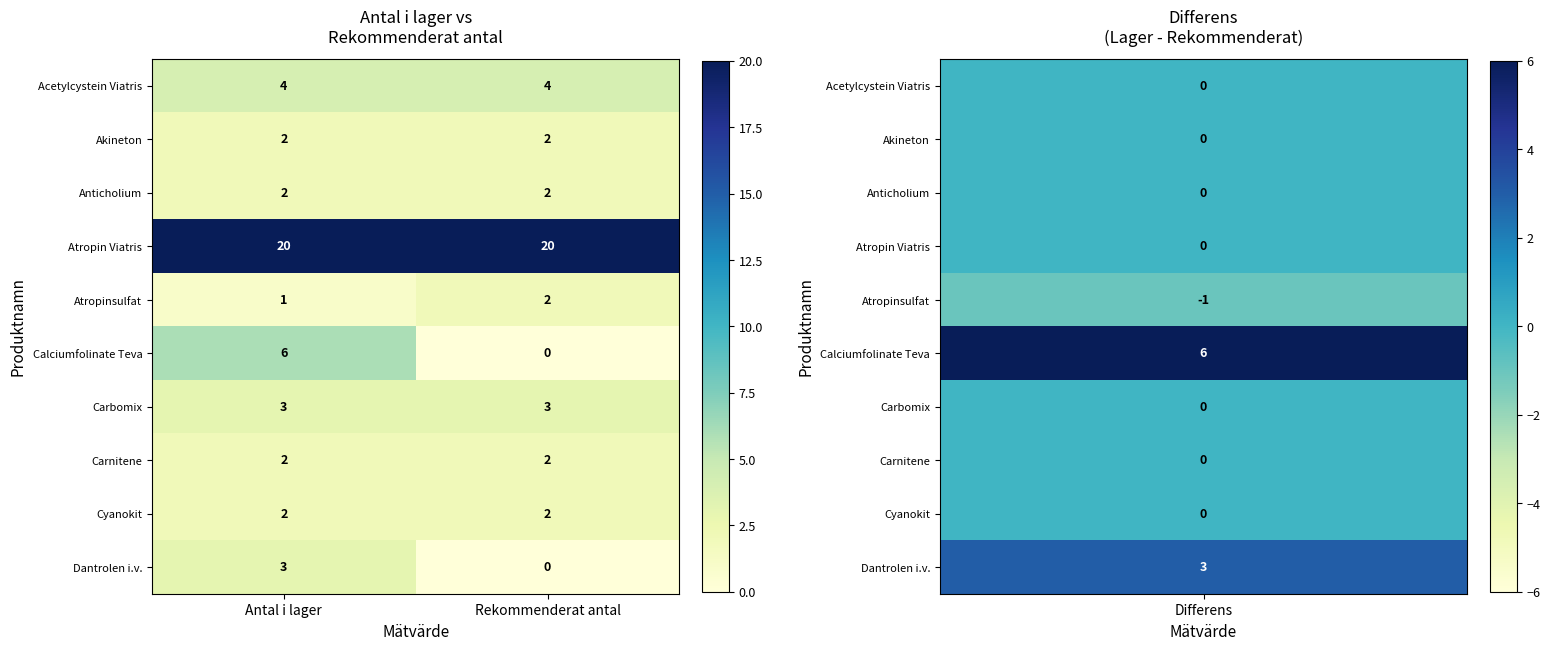

What is the difference between the highest and lowest values at Antal i lager?

19